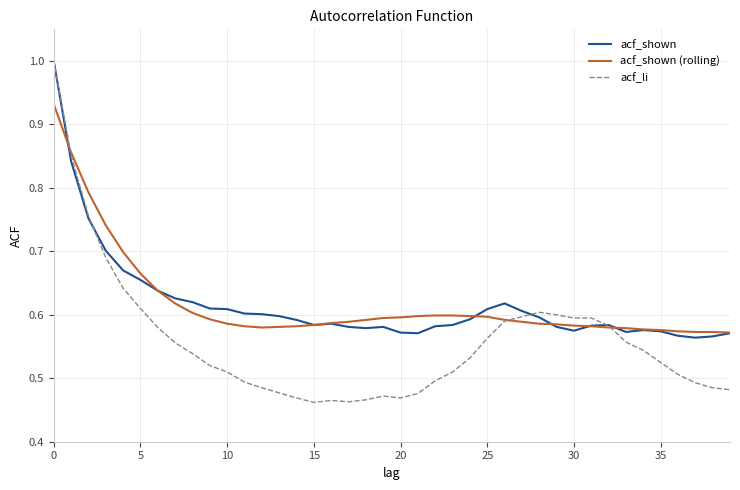

Which series has the widest spread of values?

acf_li